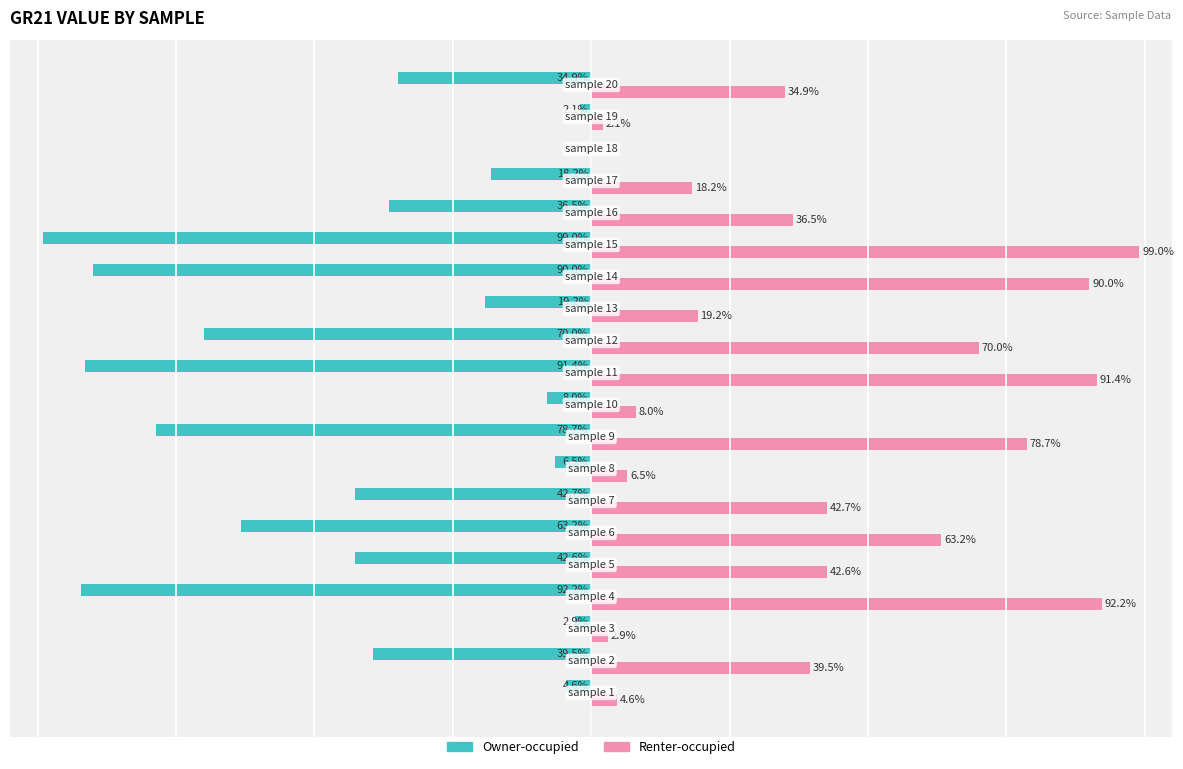

Which series has the largest total across all categories?

Renter-occupied